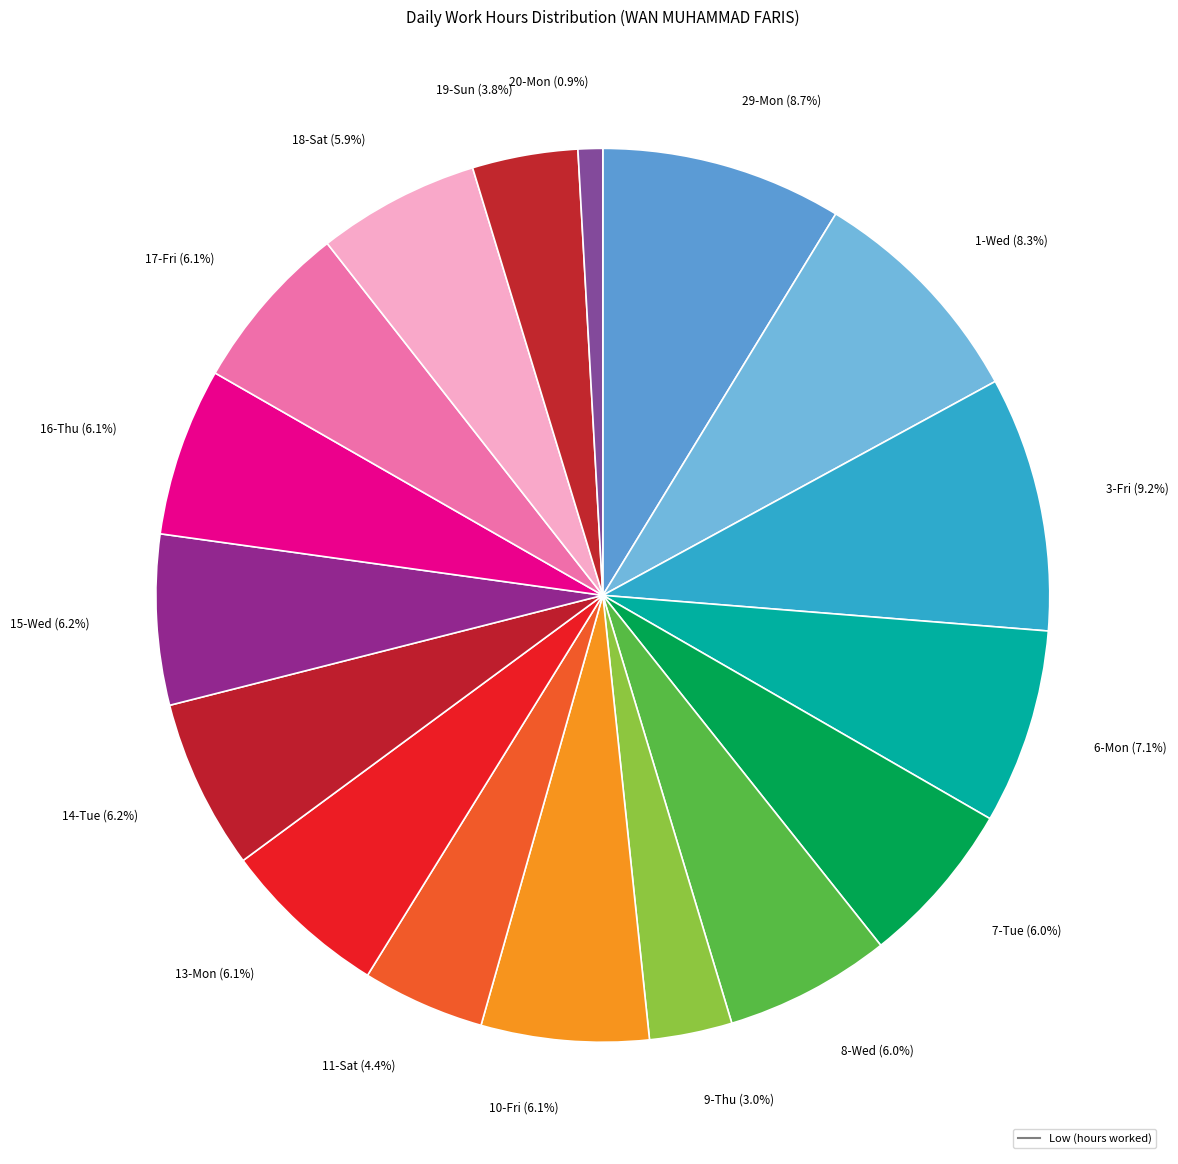

How many segments does this pie chart have?

17